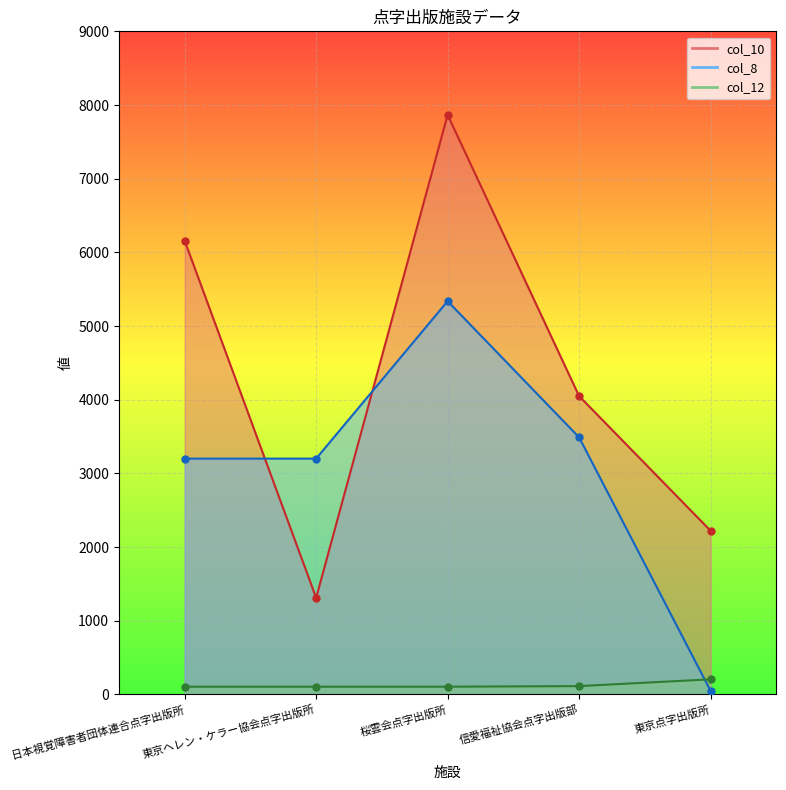

Between 東京ヘレン・ケラー協会点字出版所 and 東京点字出版所, which series saw the biggest shift?

col_8